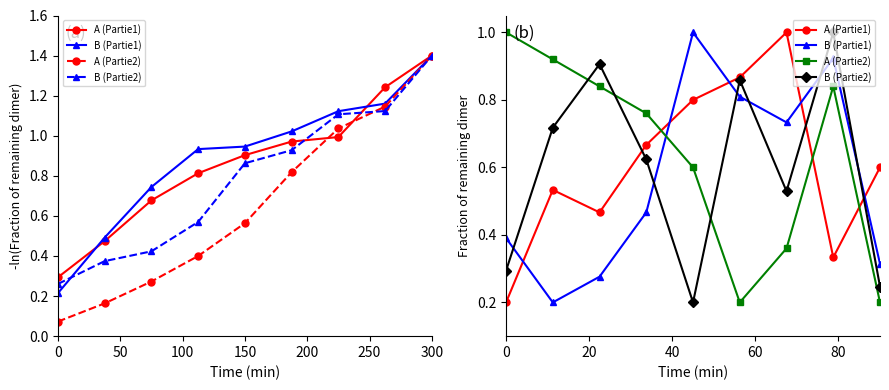

Reading left to right, extract all data points from this chart.

A (Partie1): 0.2	0.5	0.5	0.7	0.8	0.9	1.0	0.3	0.6
B (Partie1): 0.4	0.2	0.3	0.5	1.0	0.8	0.7	0.9	0.3
A (Partie2): 1.0	0.9	0.8	0.8	0.6	0.2	0.4	0.8	0.2
B (Partie2): 0.3	0.7	0.9	0.6	0.2	0.9	0.5	1.0	0.2